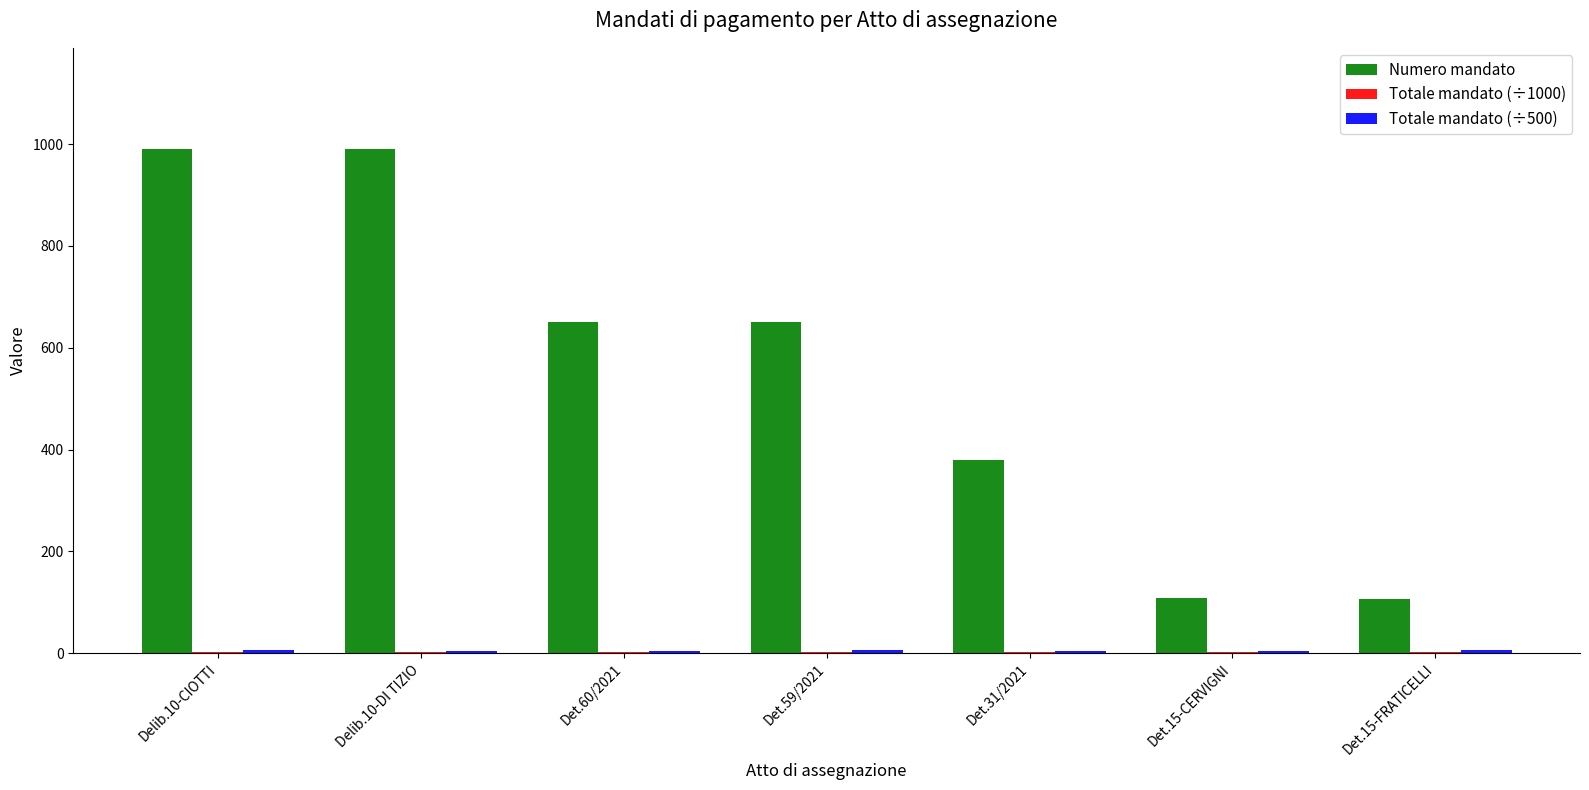

What is the greatest value displayed?

991.0